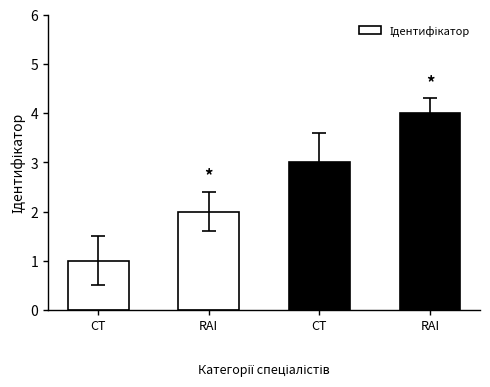

Is it true that the value at CT is 4?

False